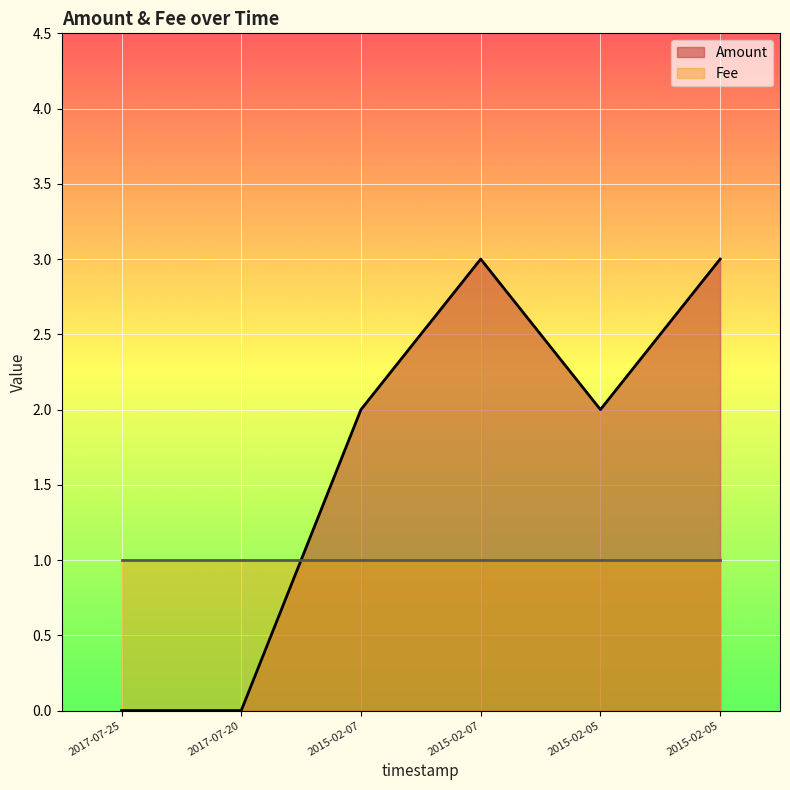

Does the chart display data point markers on the line(s)?

No